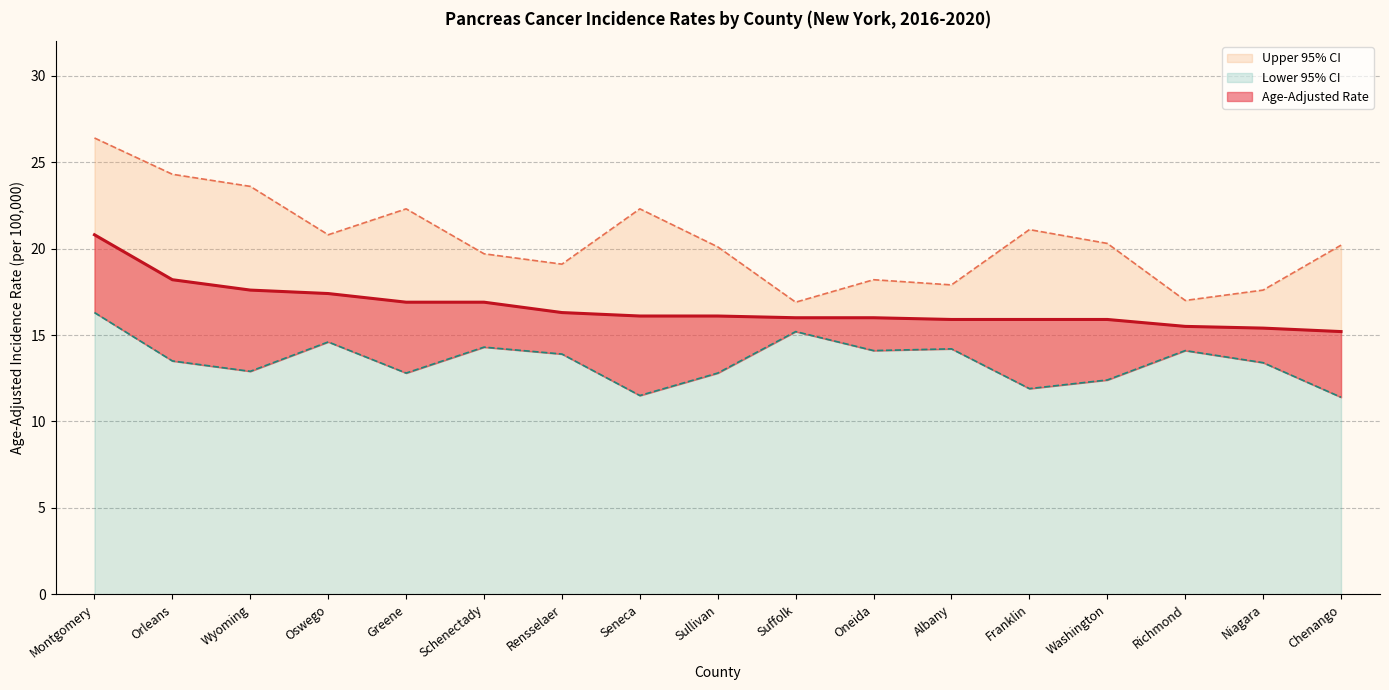

True or false: Age-Adjusted Rate and Lower 95% CI intersect in this chart.

False